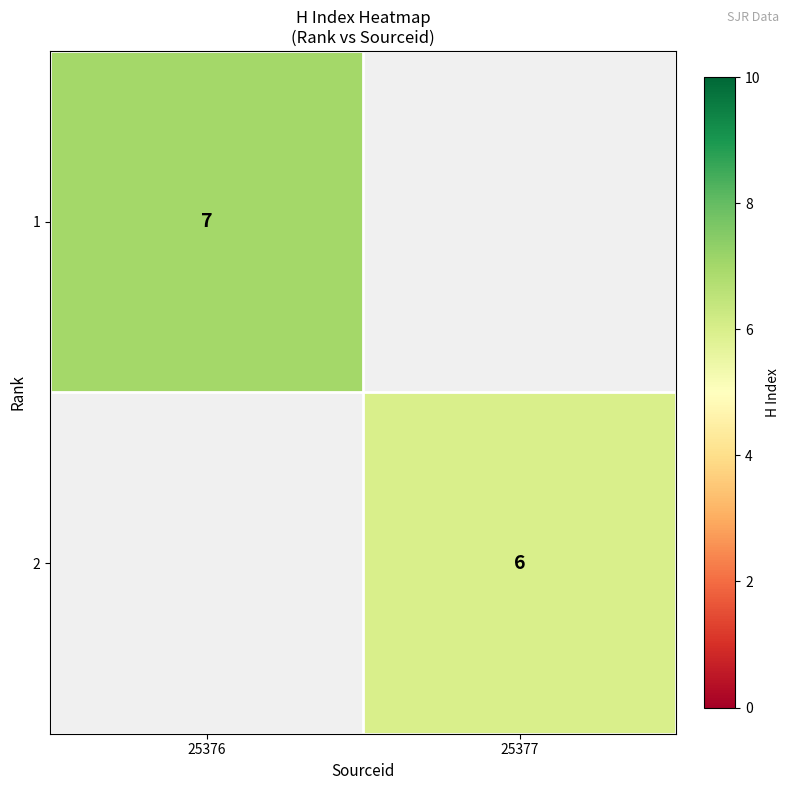

Is it true that 1 equals 2 at 25376?

False